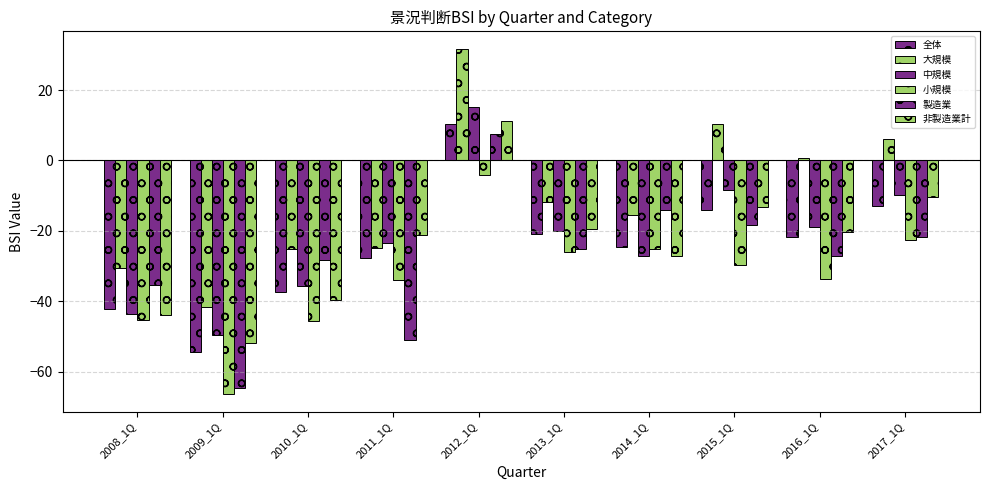

Rank the series at 2014_1Q from highest to lowest value.

製造業, 大規模, 全体, 小規模, 中規模, 非製造業計